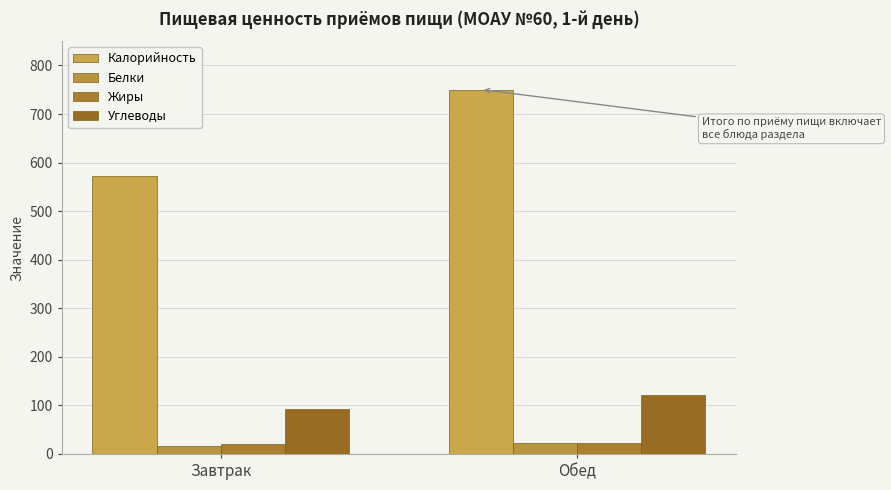

Which category has the highest value in the Жиры series?

Обед